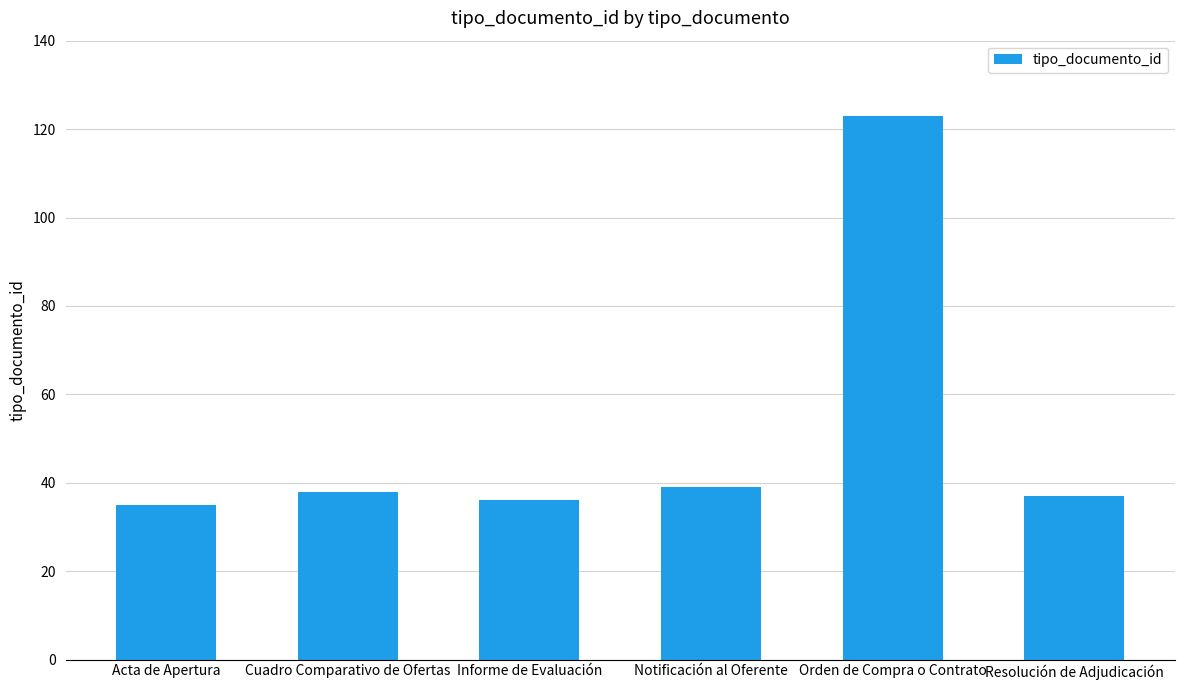

Between Notificación al Oferente and Orden de Compra o Contrato, which is larger?

Orden de Compra o Contrato